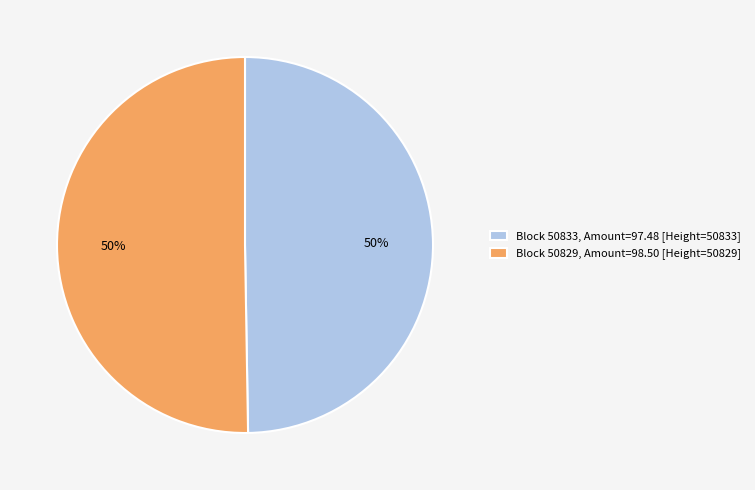

To the nearest percent, what percentage of the pie is Block 50833, Amount=97.48 [Height=50833]?

50%